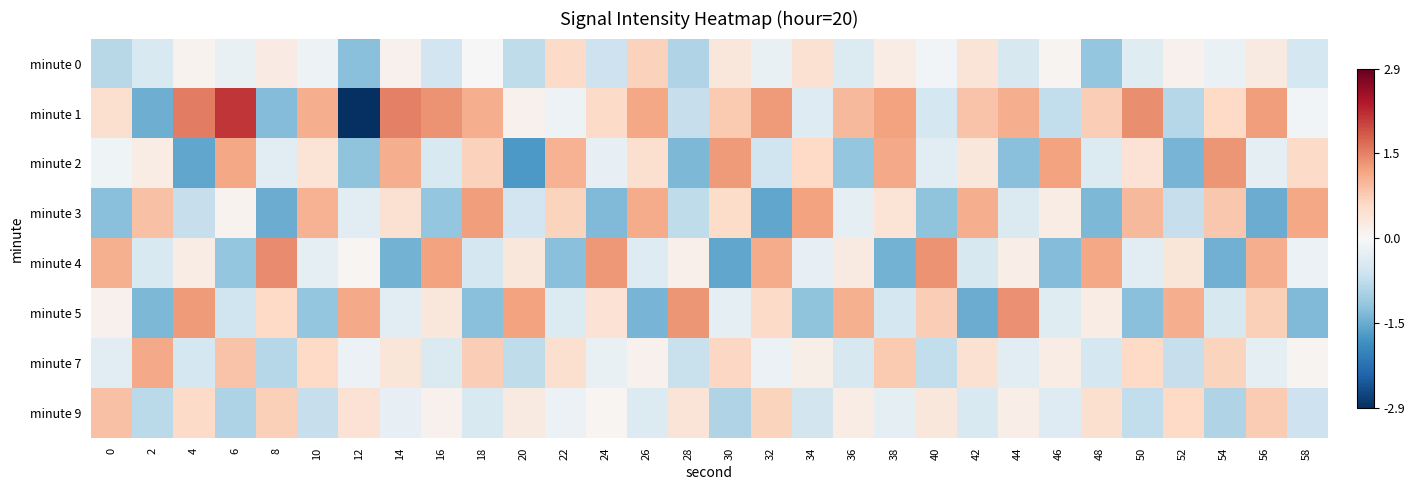

Which series has the largest total across all categories?

minute 1